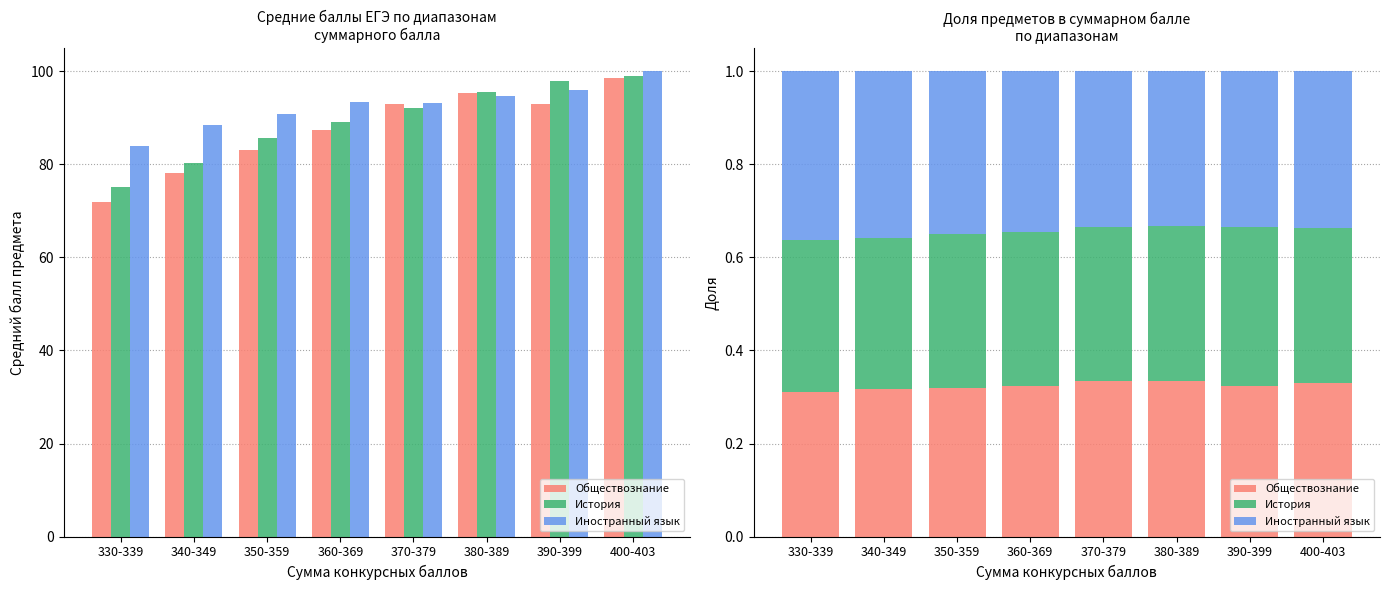

Between 350-359 and 360-369, which series saw the biggest shift?

Обществознание